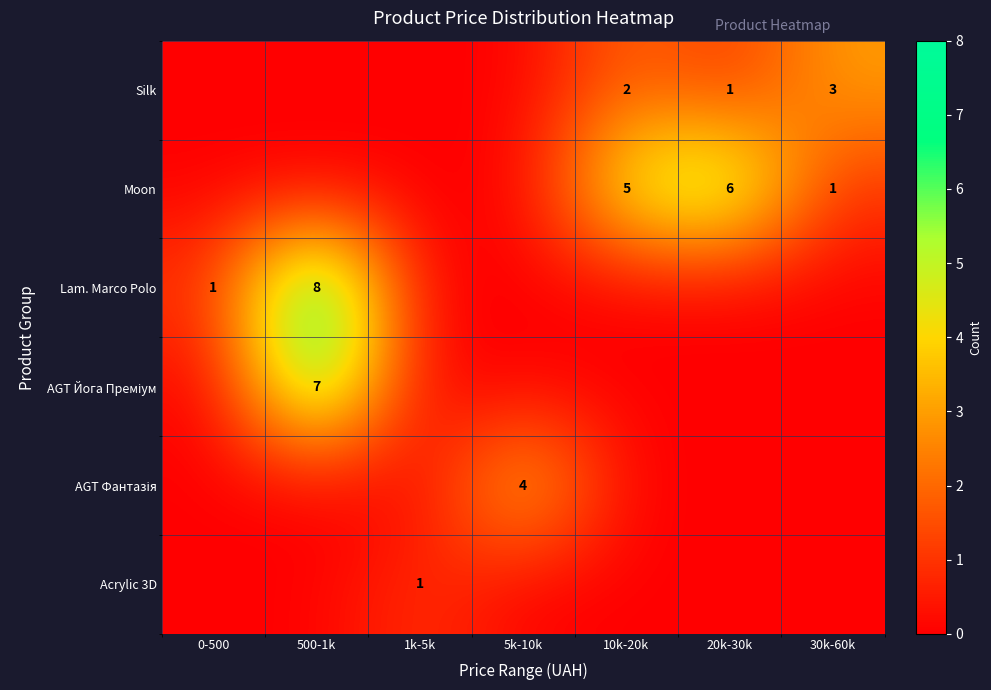

True or false: Lam. Marco Polo has a value of 1 at 0-500.

True